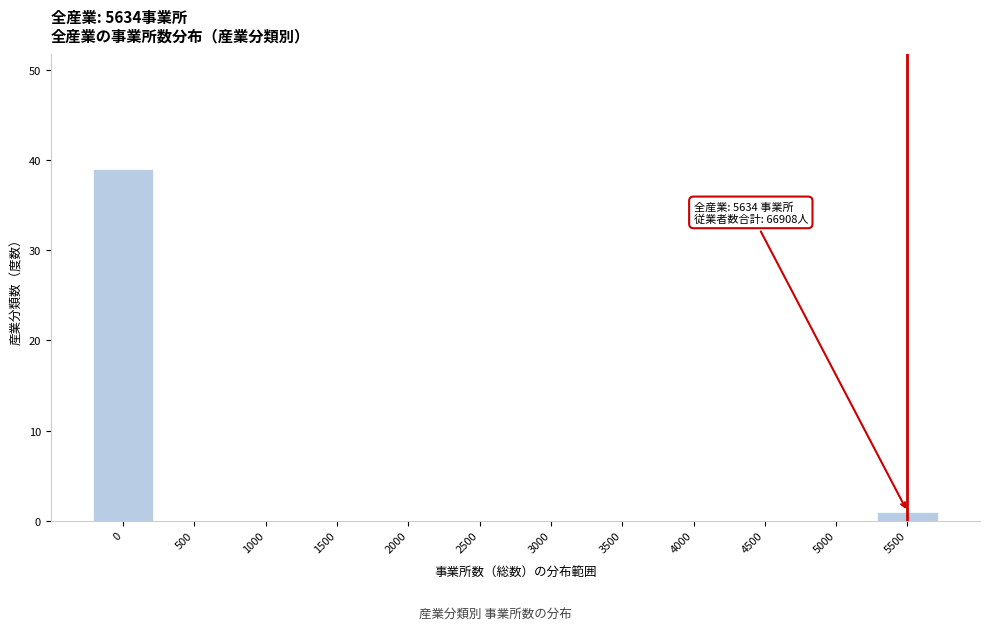

Reading right to left, transcribe all the data shown in this chart.

5500=1	5000=0	4500=0	4000=0	3500=0	3000=0	2500=0	2000=0	1500=0	1000=0	500=0	0=39